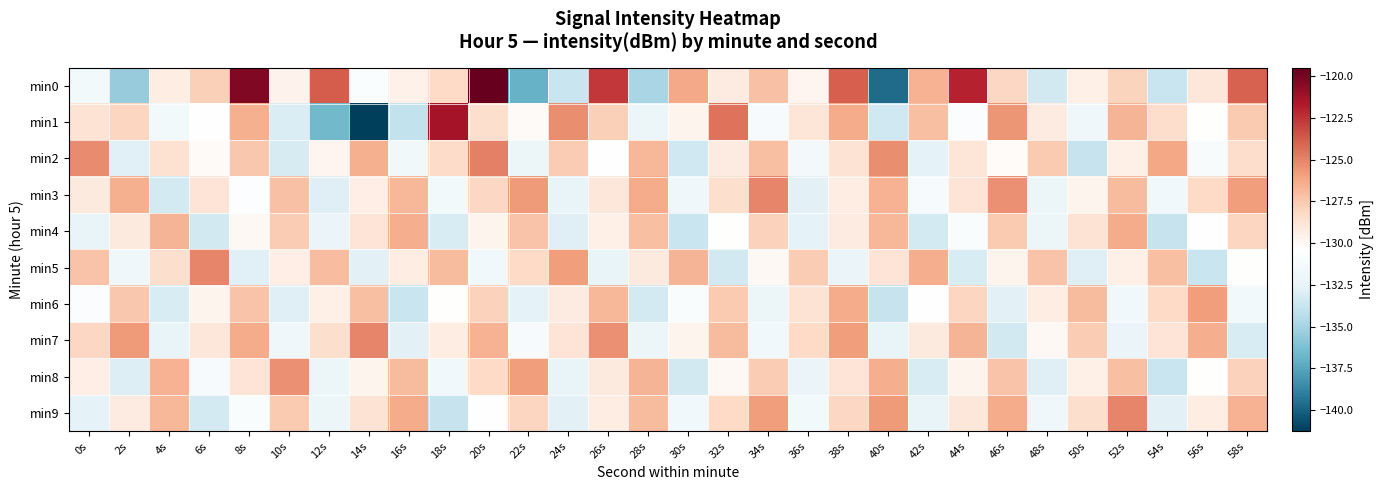

At how many categories does at least one series exceed -131?

30